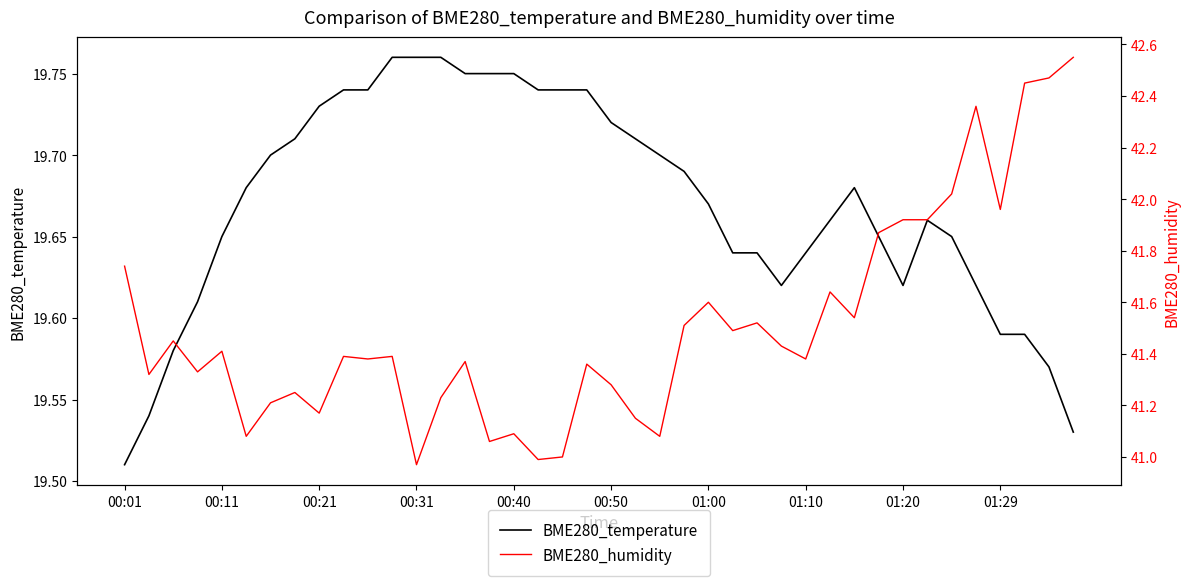

True or false: BME280_humidity and BME280_temperature intersect in this chart.

False